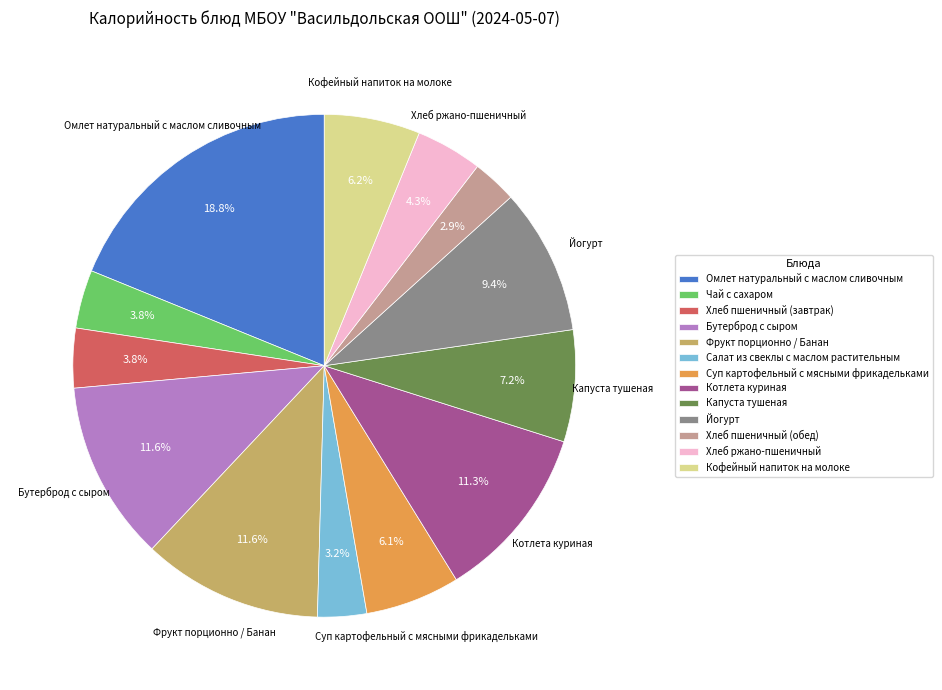

What is the largest slice in the pie chart?

Омлет натуральный с маслом сливочным